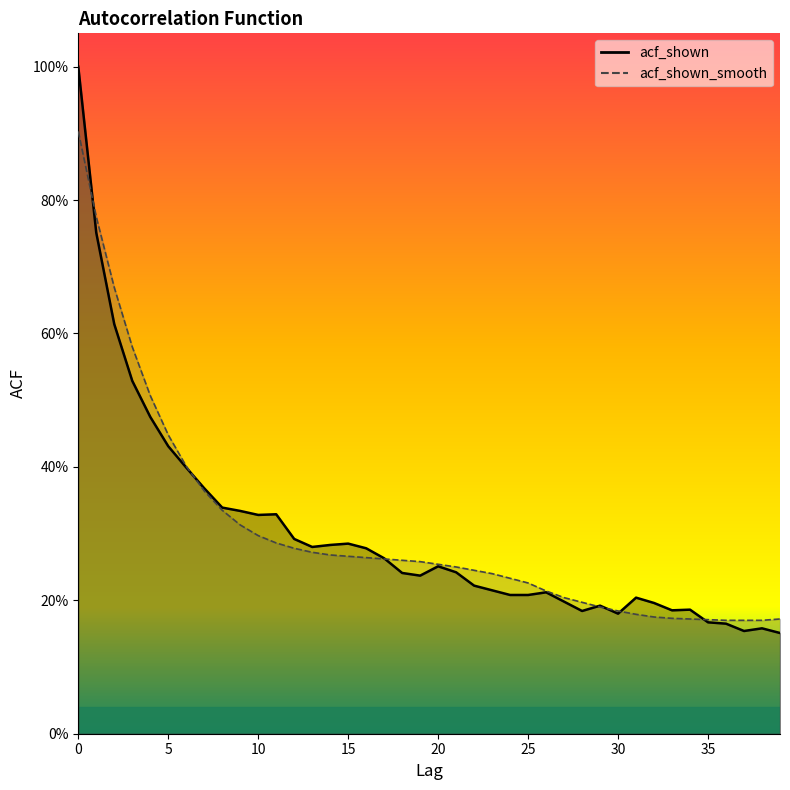

What is the difference between the second highest and minimum values in the acf_shown_smooth series?

0.6